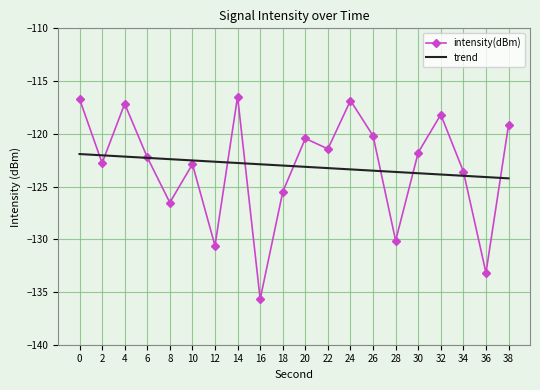

List the series in order of their peak value, lowest first.

trend, intensity(dBm)